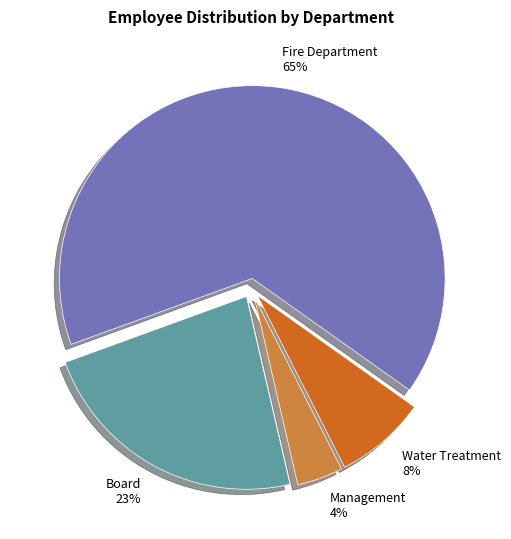

To the nearest percent, what is the average slice percentage?

25%